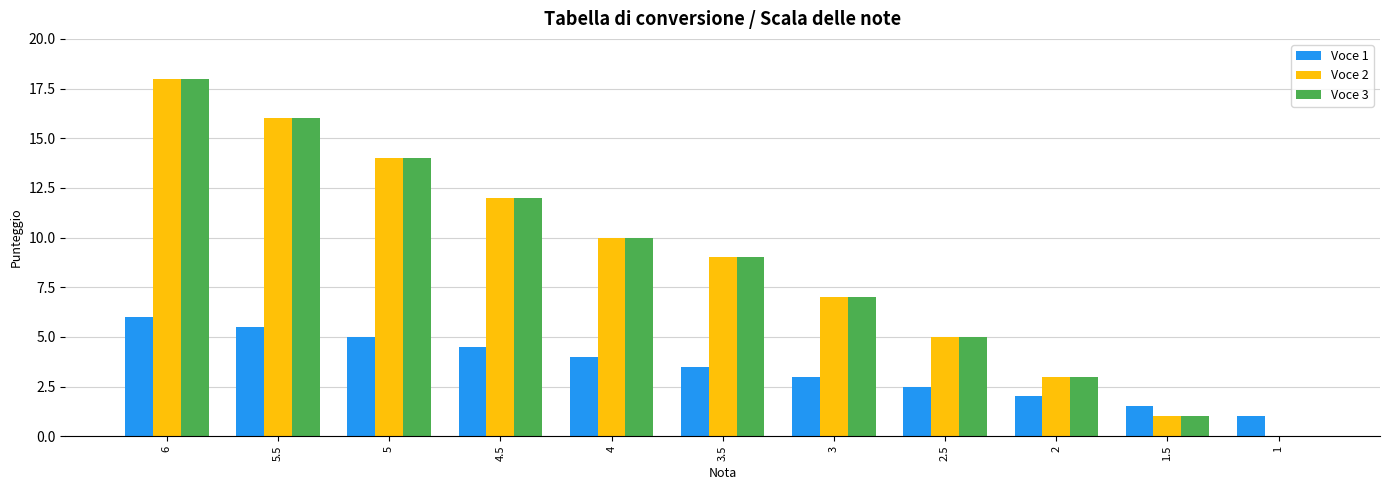

What is the sum of the Voce 1 values at 5.5 and 5?

10.5